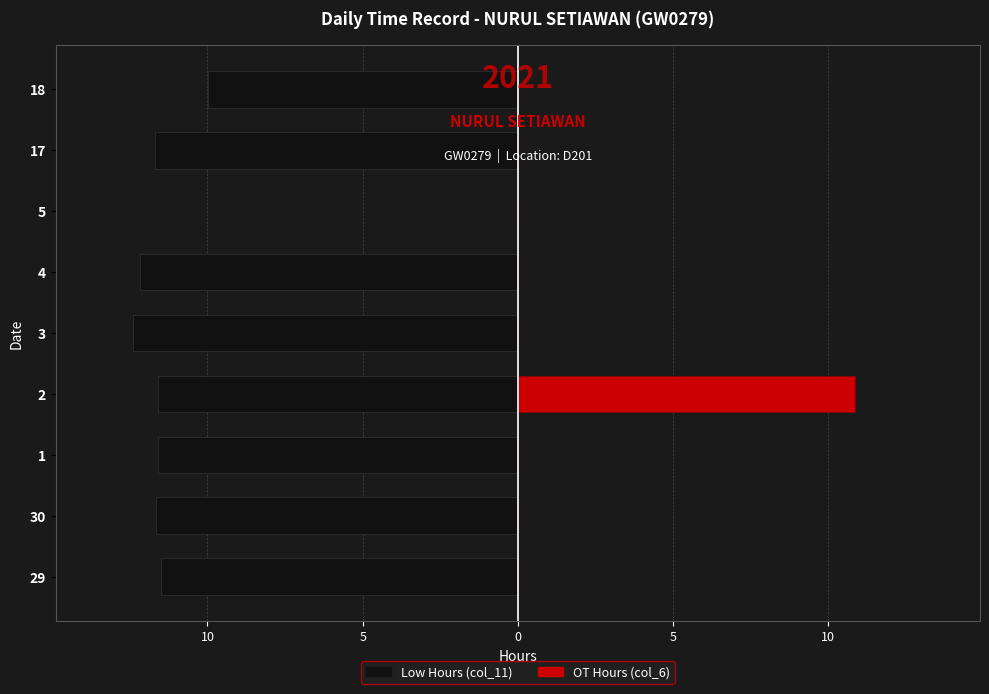

How many values in the Low Hours (col_11) series exceed -11?

2